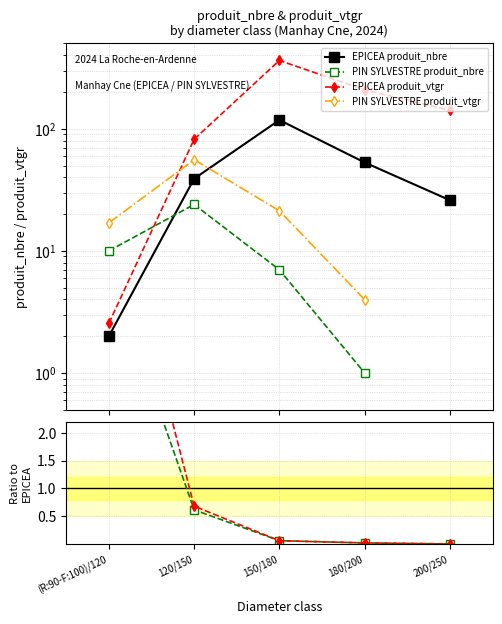

What is the value of the EPICEA produit_vtgr point at the 1st from the left?

2.5